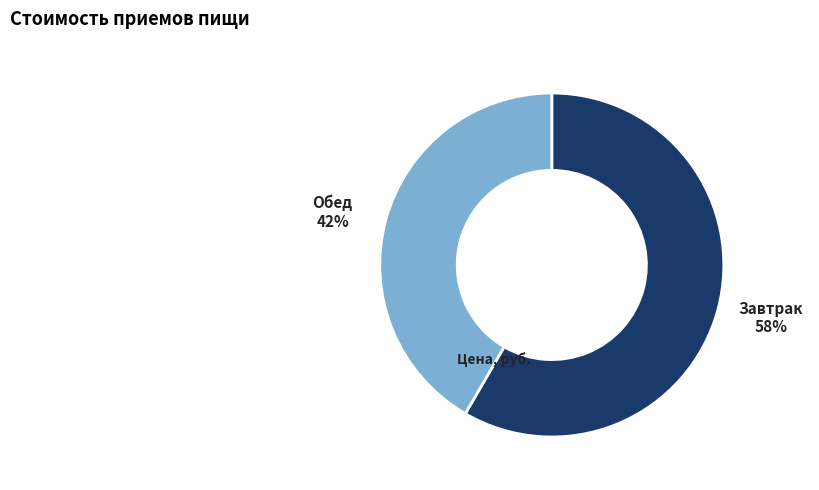

How many segments does this pie chart have?

2